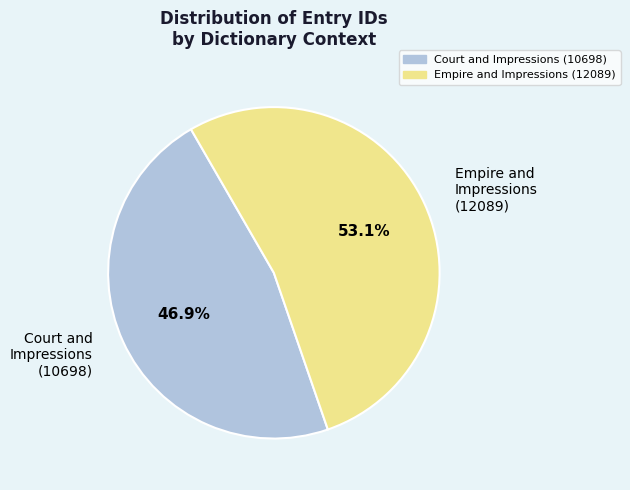

Rank the categories by value from lowest to highest.

Court and Impressions (10698), Empire and Impressions (12089)